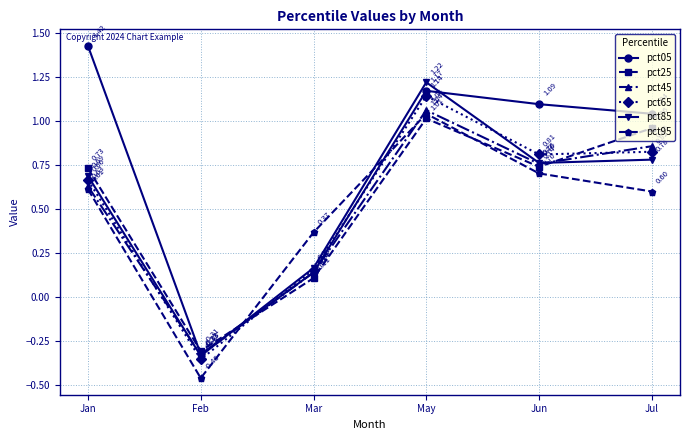

Is this an area chart (filled region under the line)?

No